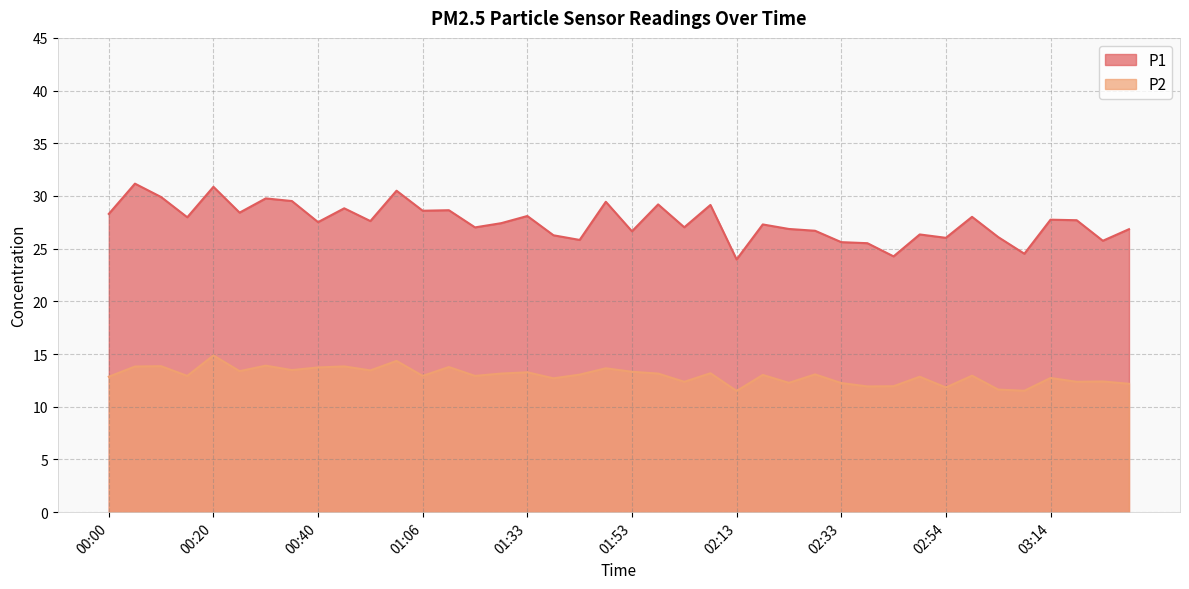

In P1, how many points are lower than both neighbors (excluding endpoints)?

14